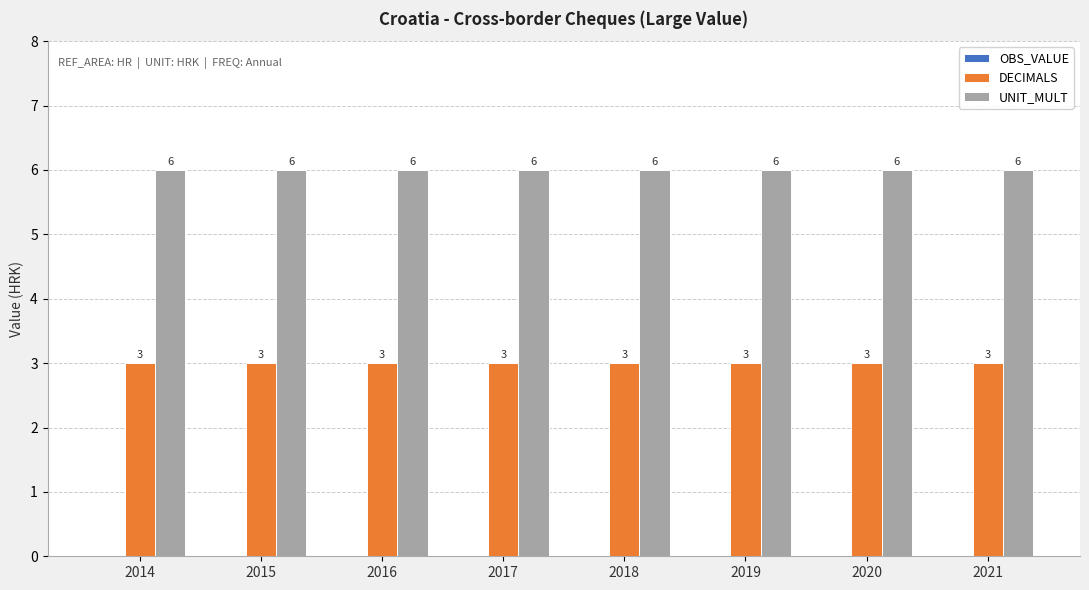

What is the difference between the highest and lowest values at 2015?

3